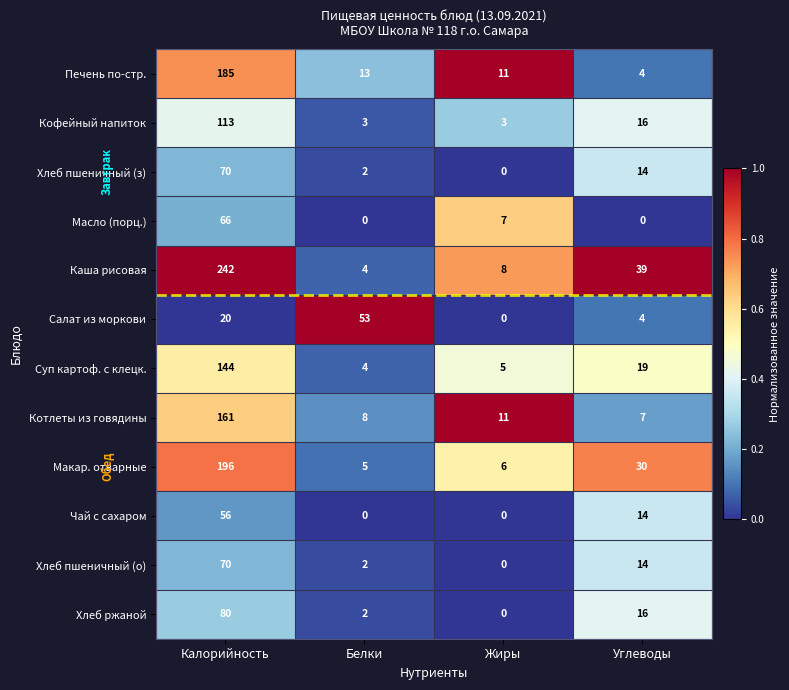

List the labels in order of Хлеб ржаной value, smallest first.

Жиры, Белки, Углеводы, Калорийность